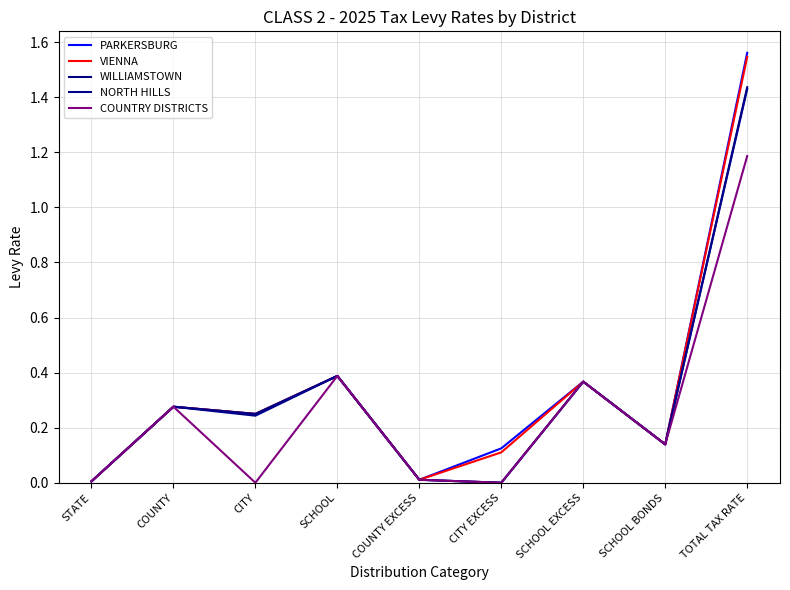

What are all the series names shown in the legend?

PARKERSBURG, VIENNA, WILLIAMSTOWN, NORTH HILLS, COUNTRY DISTRICTS